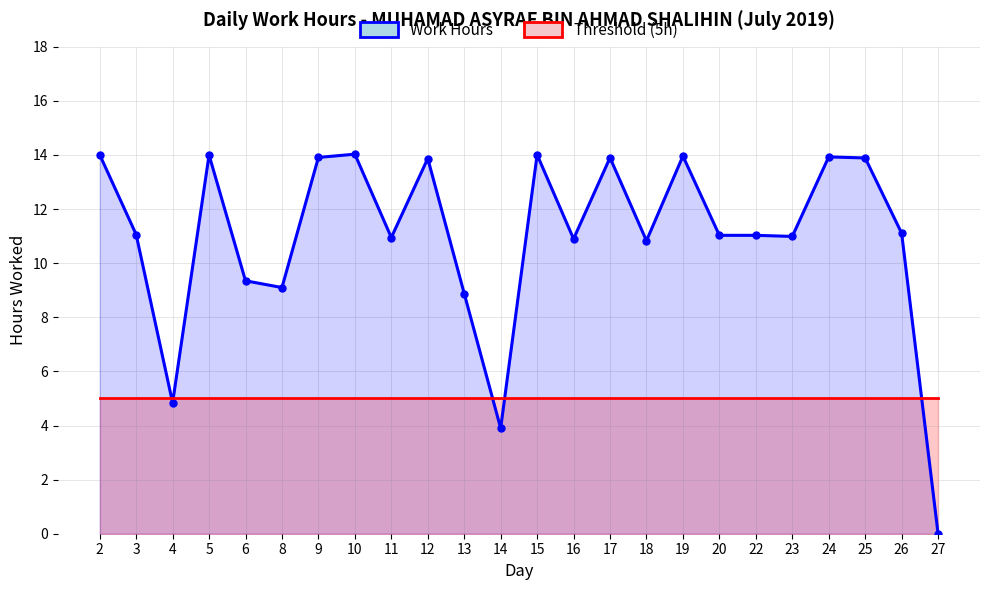

Reading left to right, what are all the values shown in this chart?

Work Hours: 2=14.0	3=11.1	4=4.8	5=14.0	6=9.3	8=9.1	9=13.9	10=14.0	11=10.9	12=13.9	13=8.9	14=3.9	15=14.0	16=10.9	17=13.9	18=10.8	19=14.0	20=11.0	22=11.0	23=11.0	24=13.9	25=13.9	26=11.1	27=0.0
Threshold (5h): 2=5.0	3=5.0	4=5.0	5=5.0	6=5.0	8=5.0	9=5.0	10=5.0	11=5.0	12=5.0	13=5.0	14=5.0	15=5.0	16=5.0	17=5.0	18=5.0	19=5.0	20=5.0	22=5.0	23=5.0	24=5.0	25=5.0	26=5.0	27=5.0